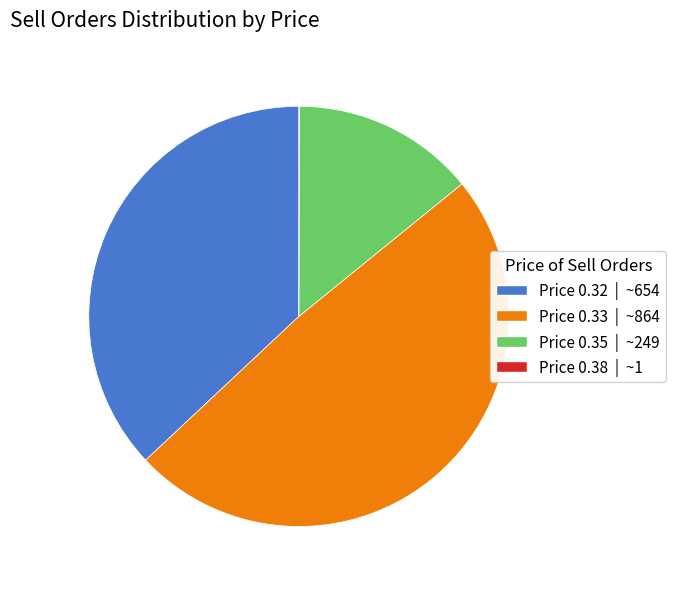

Is there a majority slice in this chart?

No